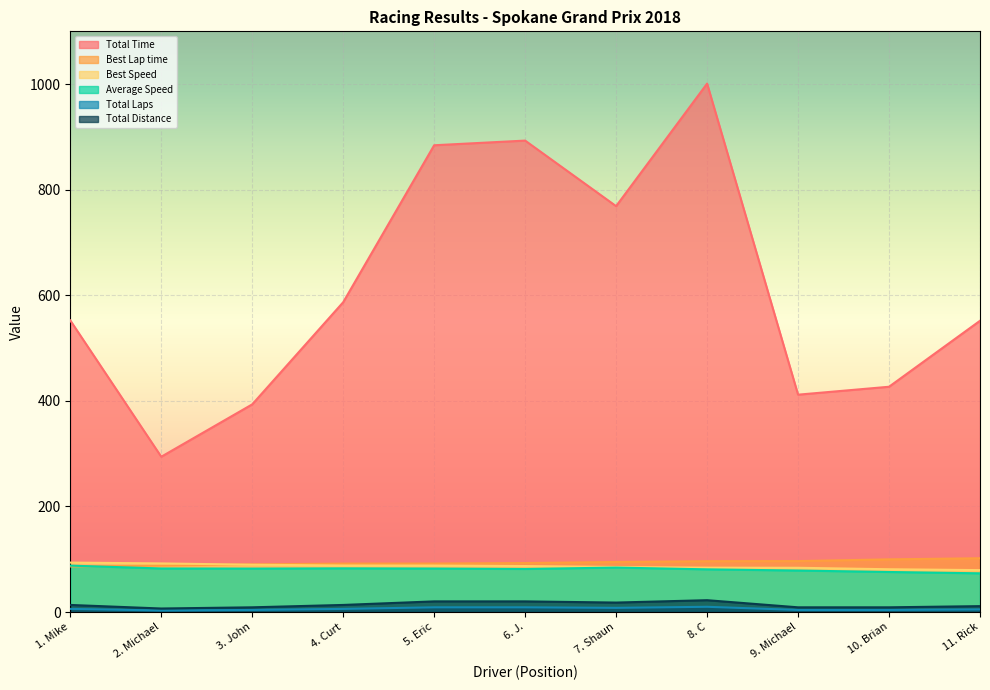

At which label is Total Time closest to 647?

4. Curt